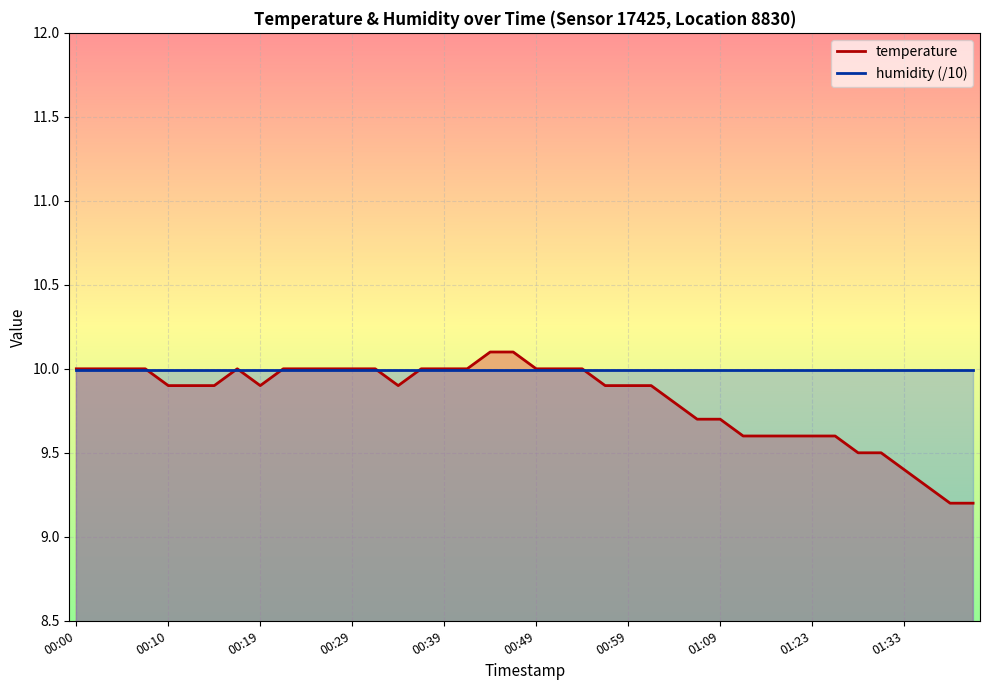

What value does the data have at 00:44?

10.1